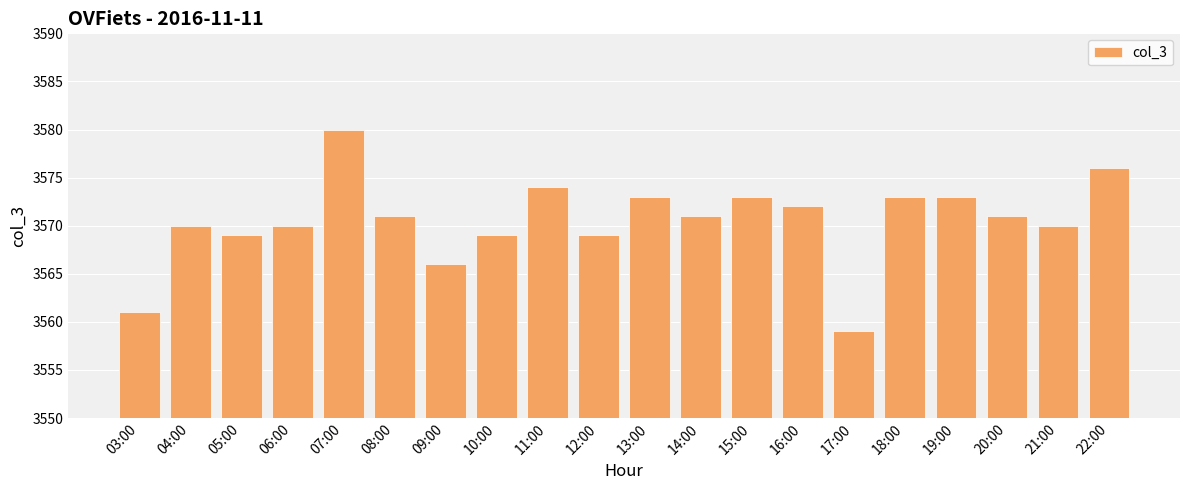

At which label does the data first exceed 3571?

07:00